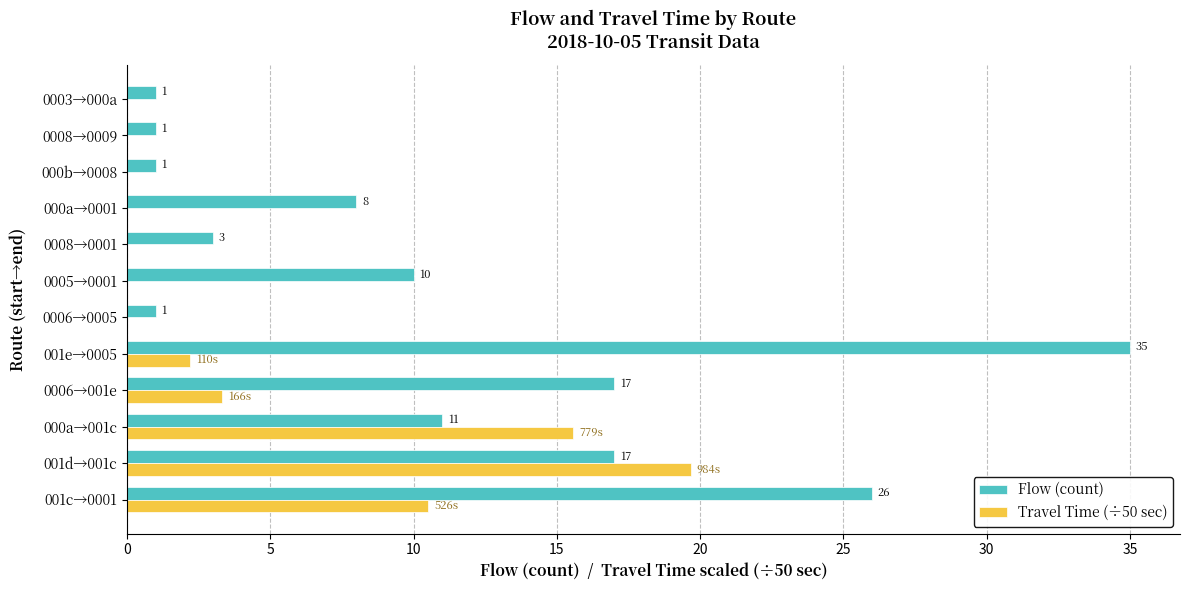

Which series has the largest total across all categories?

Flow (count)